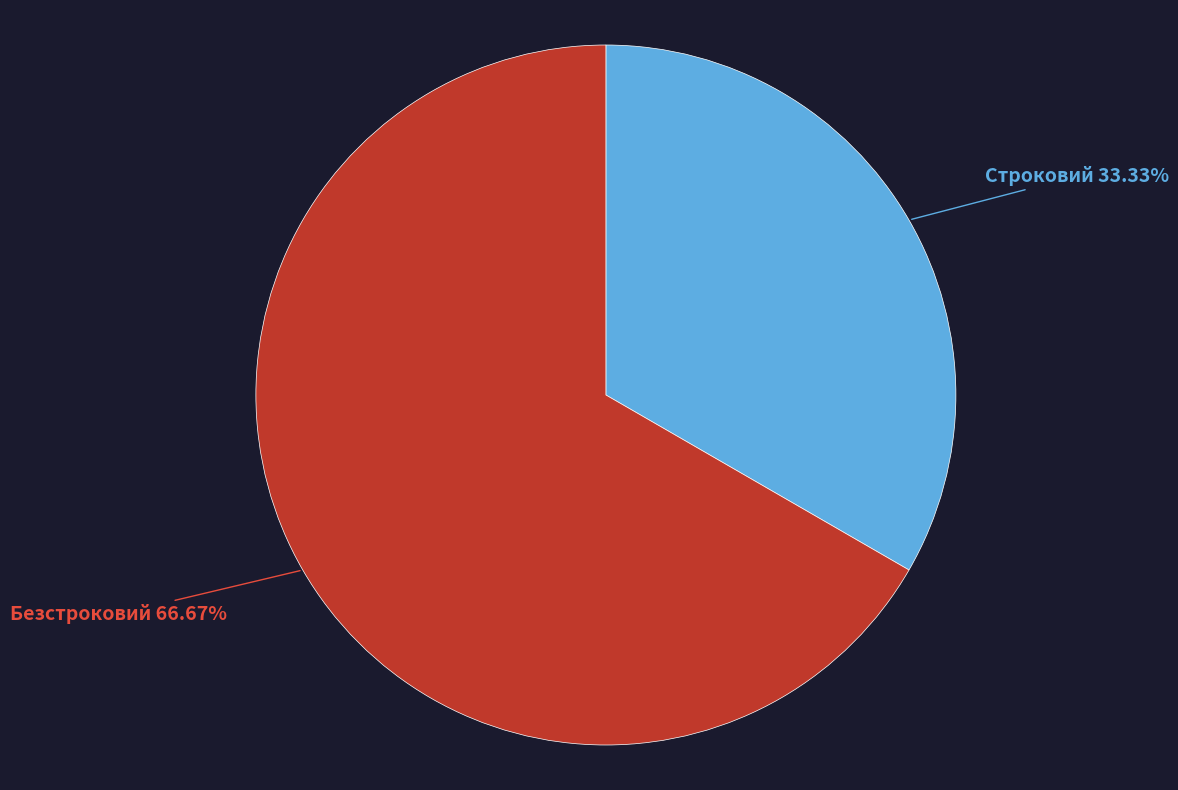

How many slices are in this pie chart?

2